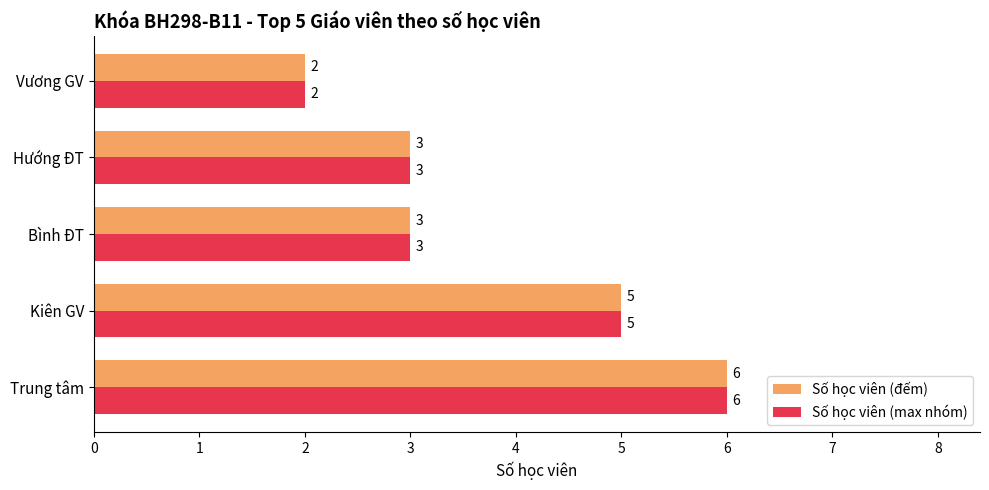

What is the average value of the Số học viên (max nhóm) series?

4